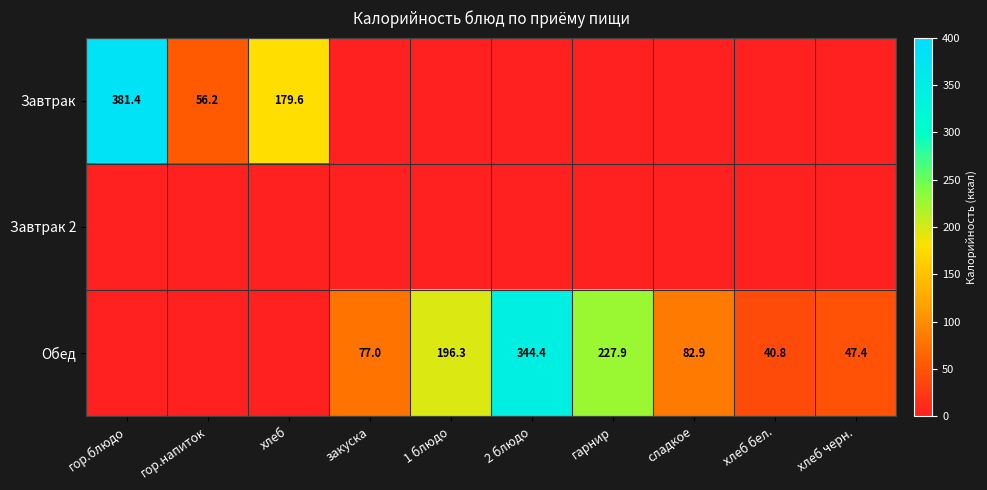

The Обед series shows 344.4 at 2 блюдо. True or false?

True